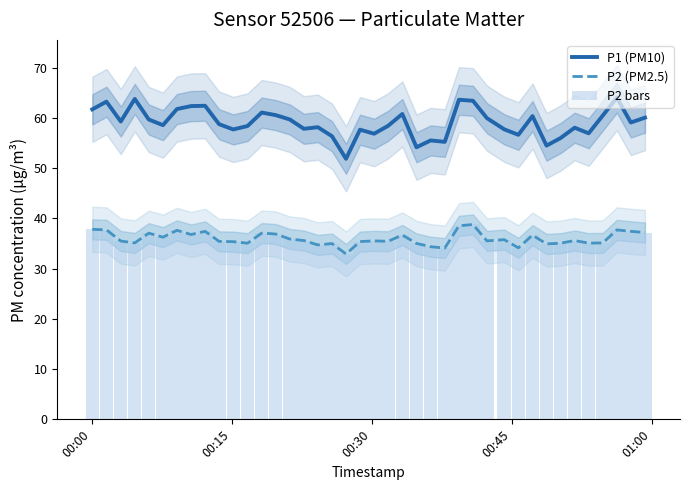

What is the minimum value for P2 (PM2.5)?

32.9